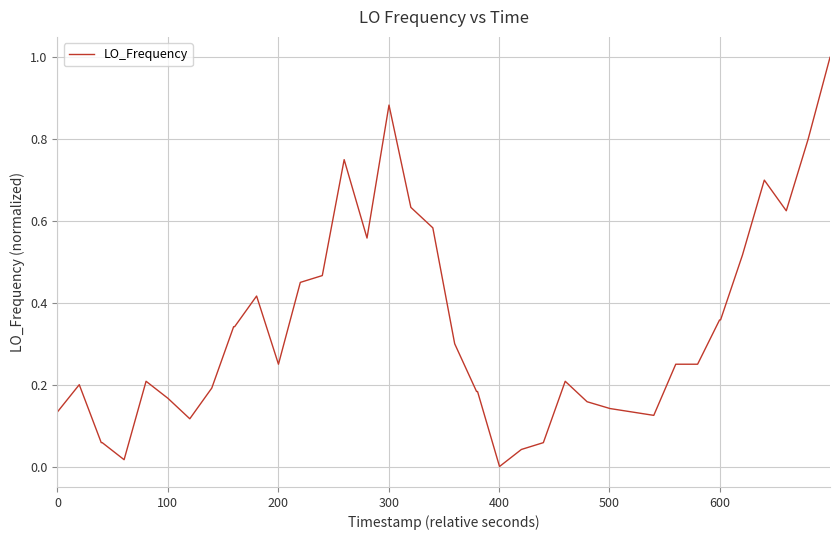

What is the difference between the maximum and minimum values?

1.0